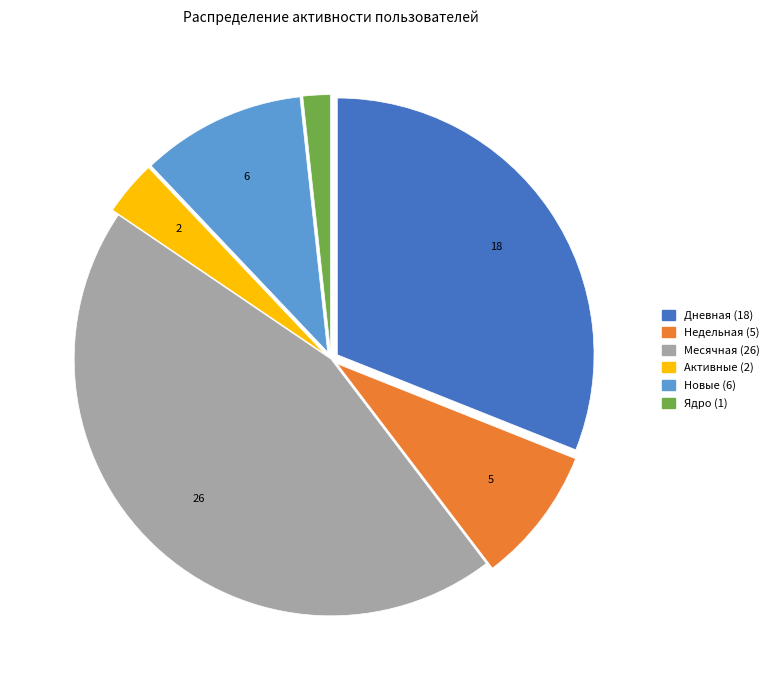

Is Месячная the majority of the pie?

No